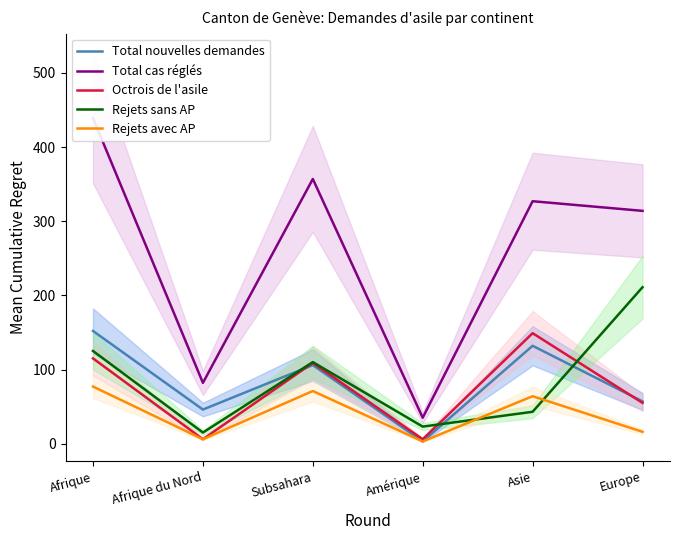

How many lines are shown in the chart?

5